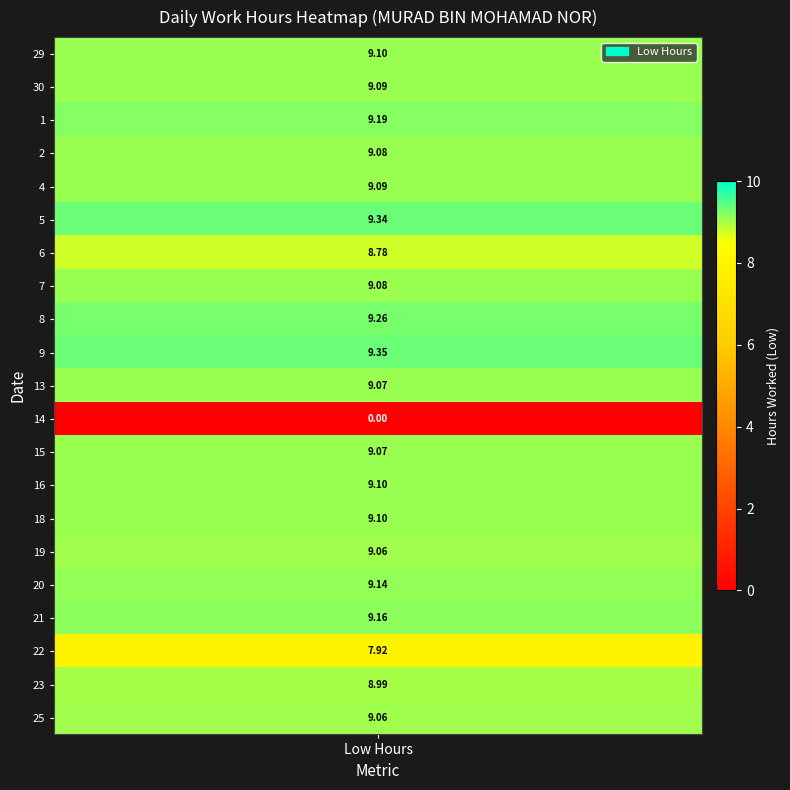

The value of 19 at 2 is -3.7. True or false?

False